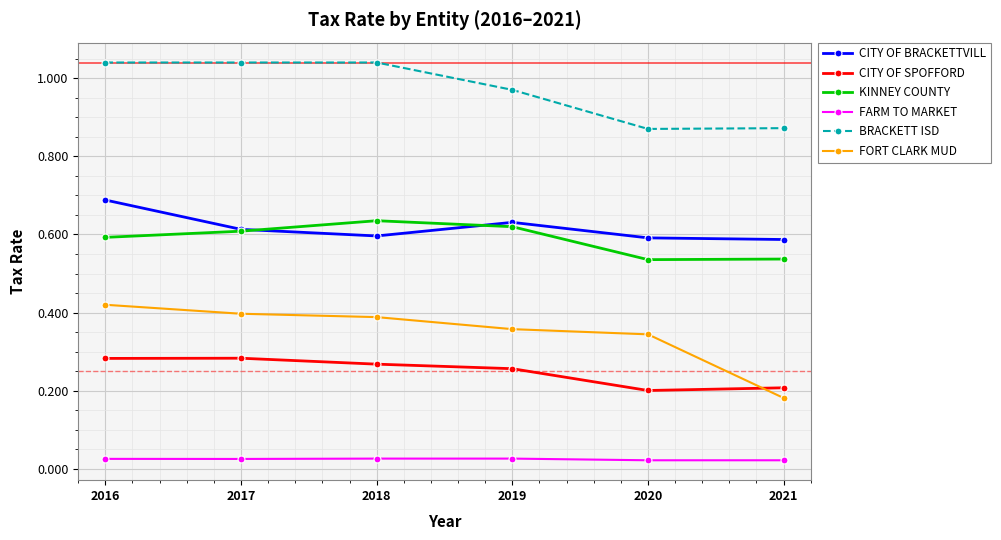

How many lines are shown in the chart?

6